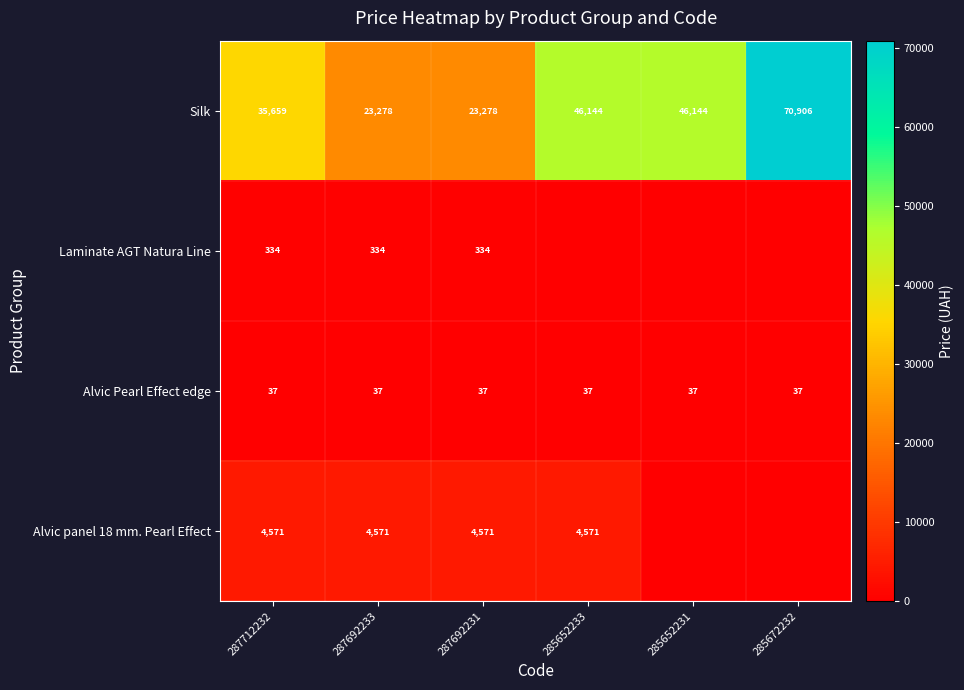

What is the total value across all series at 287692233?

28220